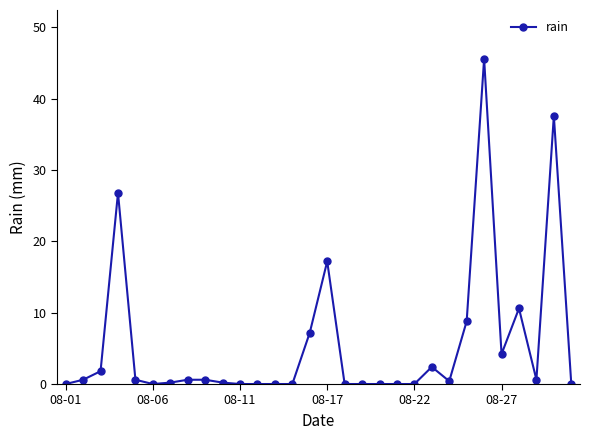

What is the greatest value displayed?

45.6